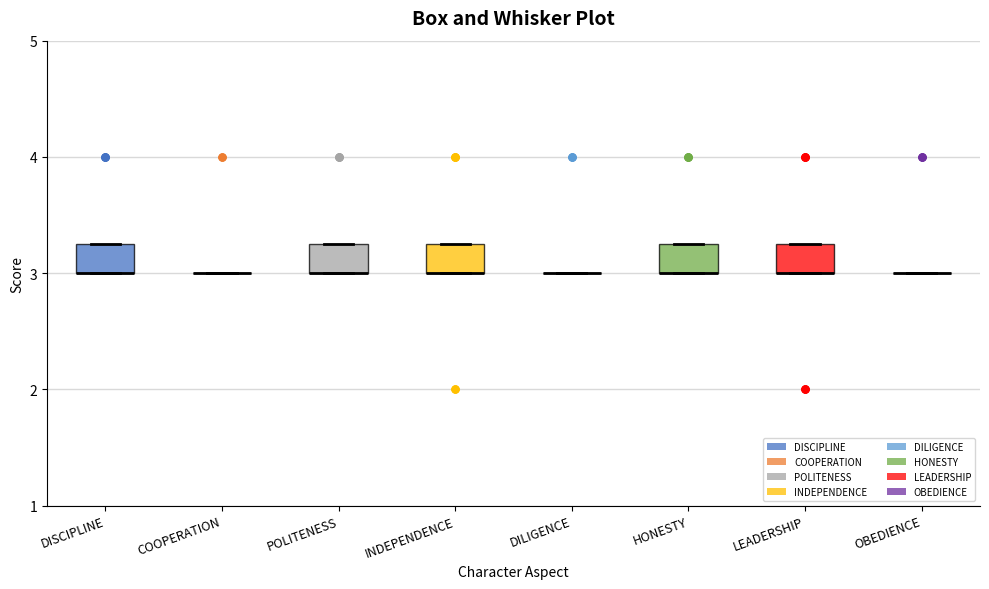

Reading left to right, transcribe this box plot: for each box, give where its median line is, the range the box spans, and where its two whiskers end, as read against the y-axis. The values are not printed on the chart, so give them approximately, as read against the axis.

DISCIPLINE: median 3.0 (drawn on the box's lower edge), box 3.0 to 3.3, whiskers 3.0 to 3.3
COOPERATION: box collapsed to a line at 3.0, whiskers 3.0 to 3.0
POLITENESS: median 3.0 (drawn on the box's lower edge), box 3.0 to 3.3, whiskers 3.0 to 3.3
INDEPENDENCE: median 3.0 (drawn on the box's lower edge), box 3.0 to 3.3, whiskers 3.0 to 3.3
DILIGENCE: box collapsed to a line at 3.0, whiskers 3.0 to 3.0
HONESTY: median 3.0 (drawn on the box's lower edge), box 3.0 to 3.3, whiskers 3.0 to 3.3
LEADERSHIP: median 3.0 (drawn on the box's lower edge), box 3.0 to 3.3, whiskers 3.0 to 3.3
OBEDIENCE: box collapsed to a line at 3.0, whiskers 3.0 to 3.0